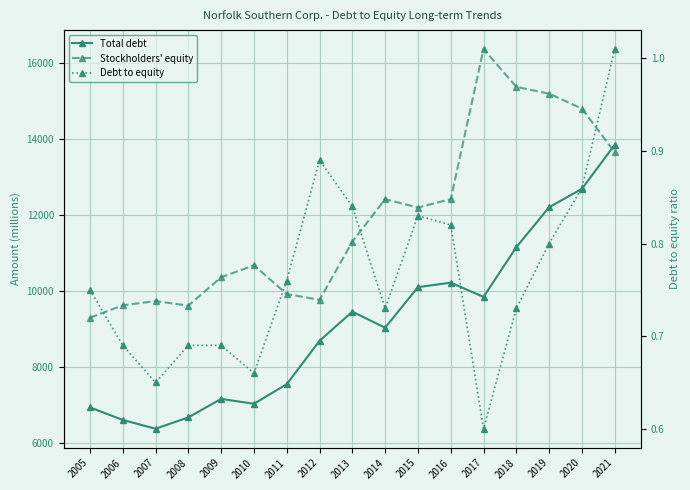

At which label is Debt to equity closest to 0?

2017